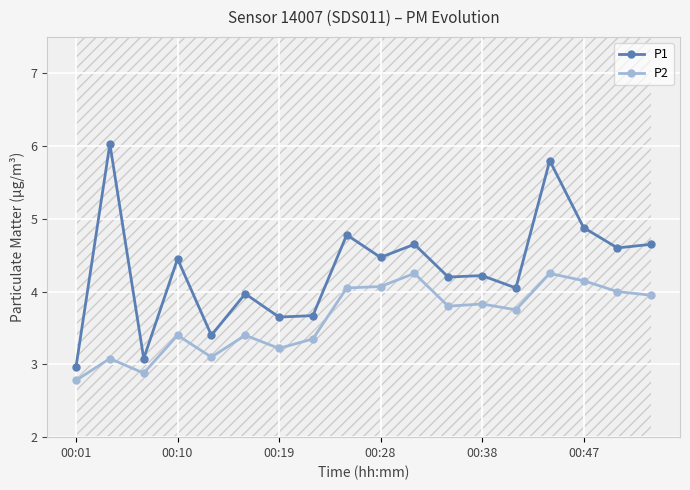

True or false: P2 and P1 cross at least once.

False